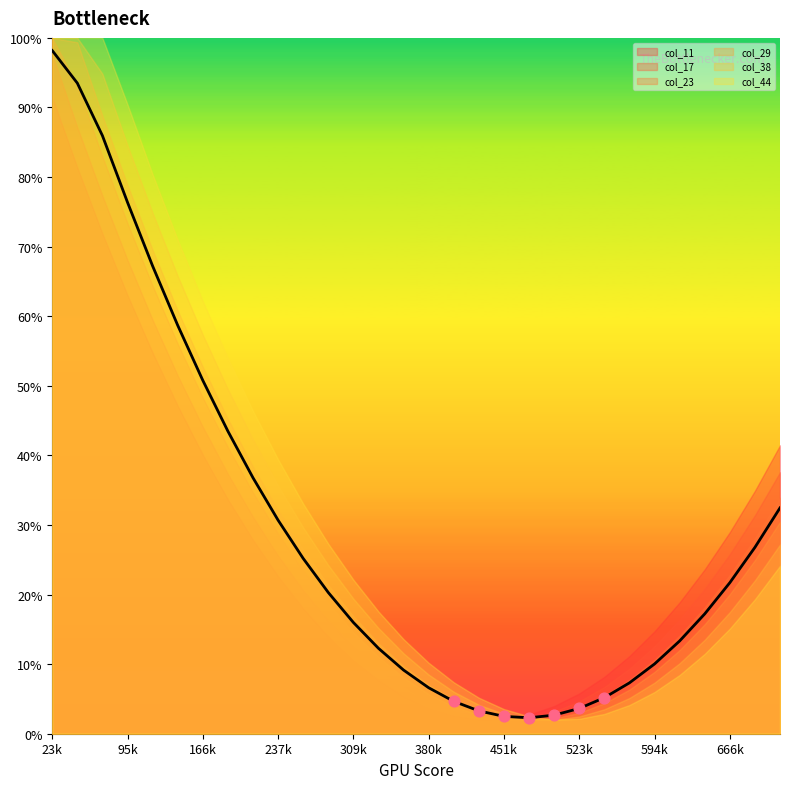

What are all the series names shown in the legend?

col_11, col_17, col_23, col_29, col_38, col_44